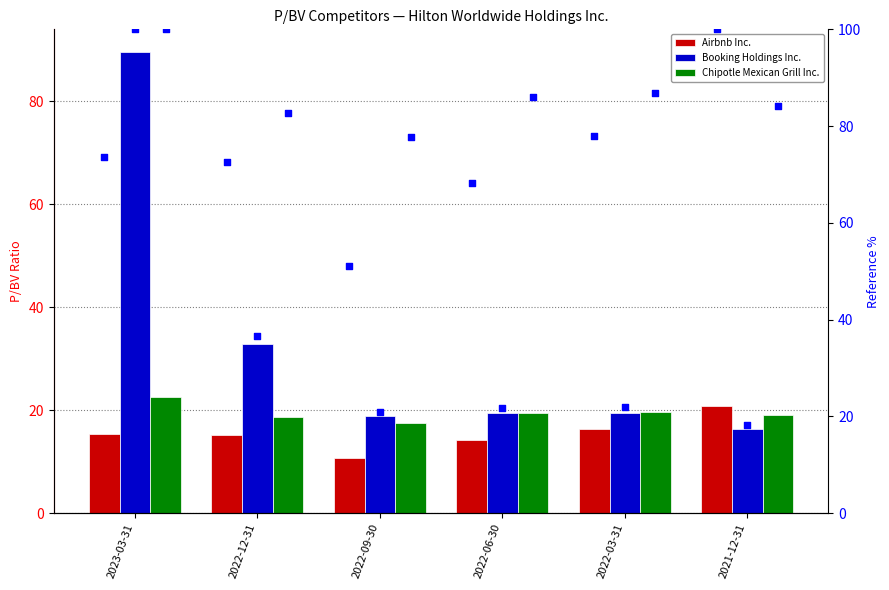

Which series has the largest Y range (max minus min)?

Booking Holdings Inc.